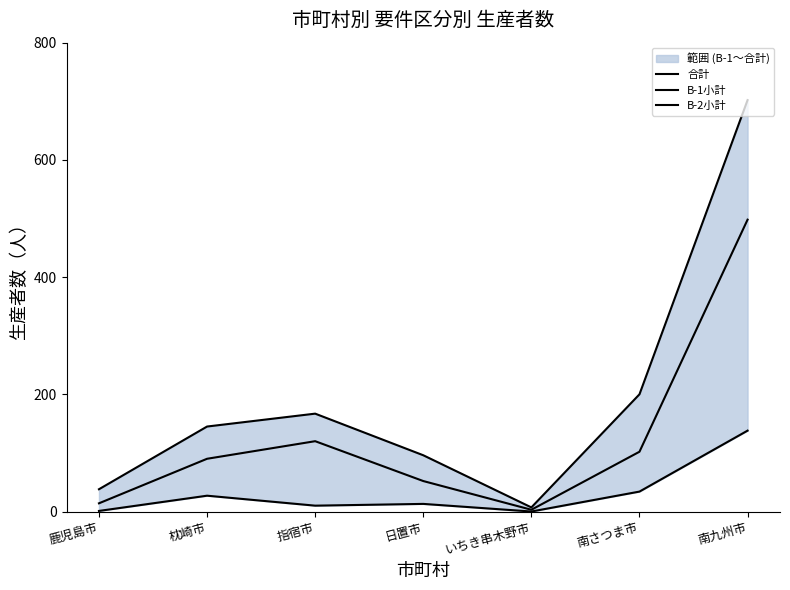

What is the value of the B-1小計 point at the 2nd from the left?

27